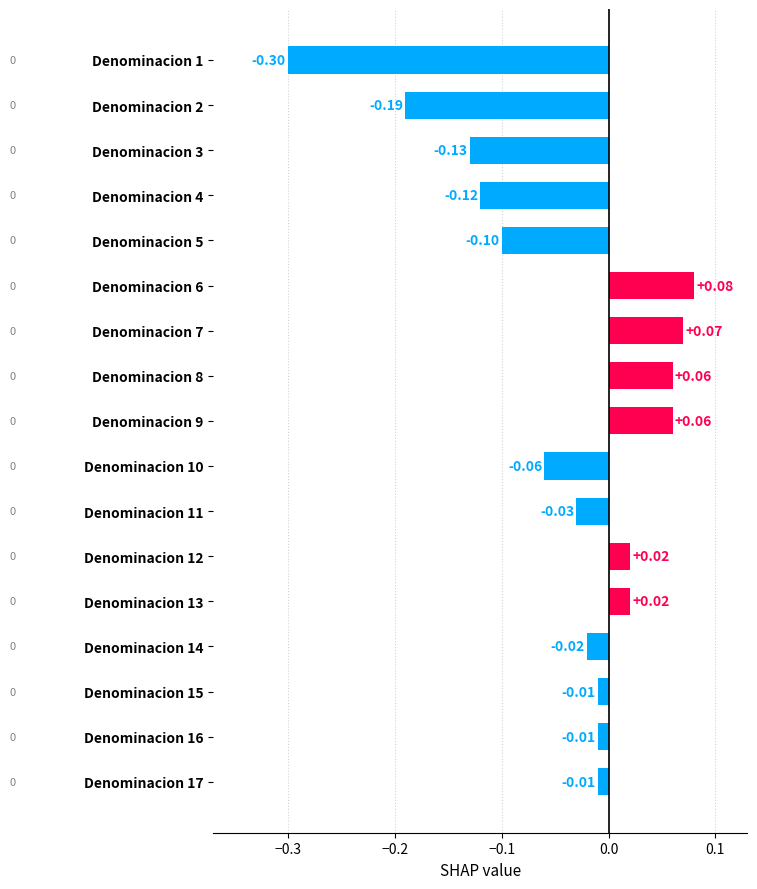

Which label corresponds to the largest value in the chart?

Denominacion 6